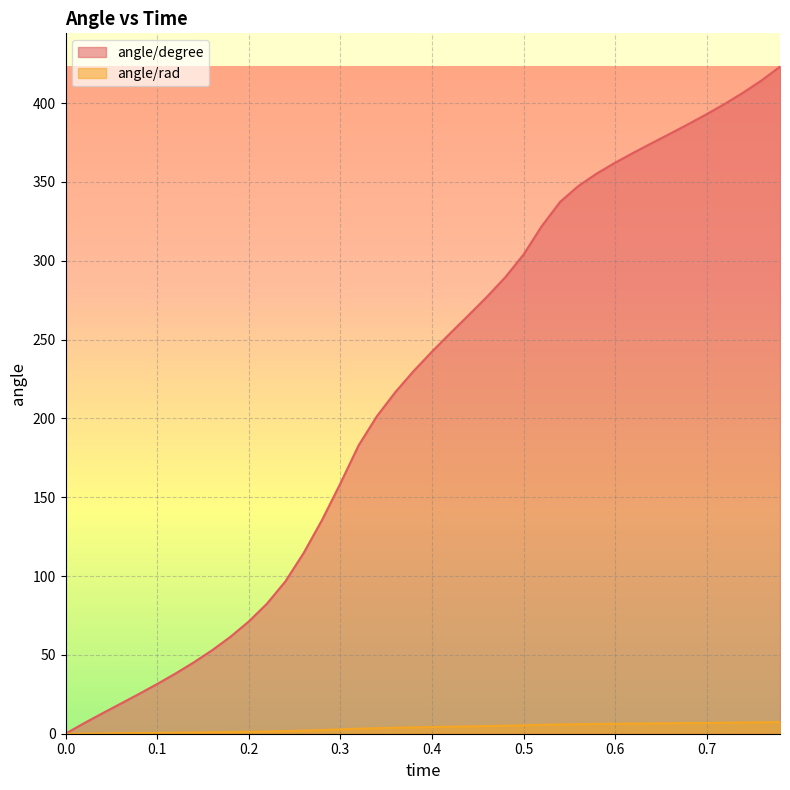

Rank the series by their maximum value, from highest to lowest.

angle/degree, angle/rad